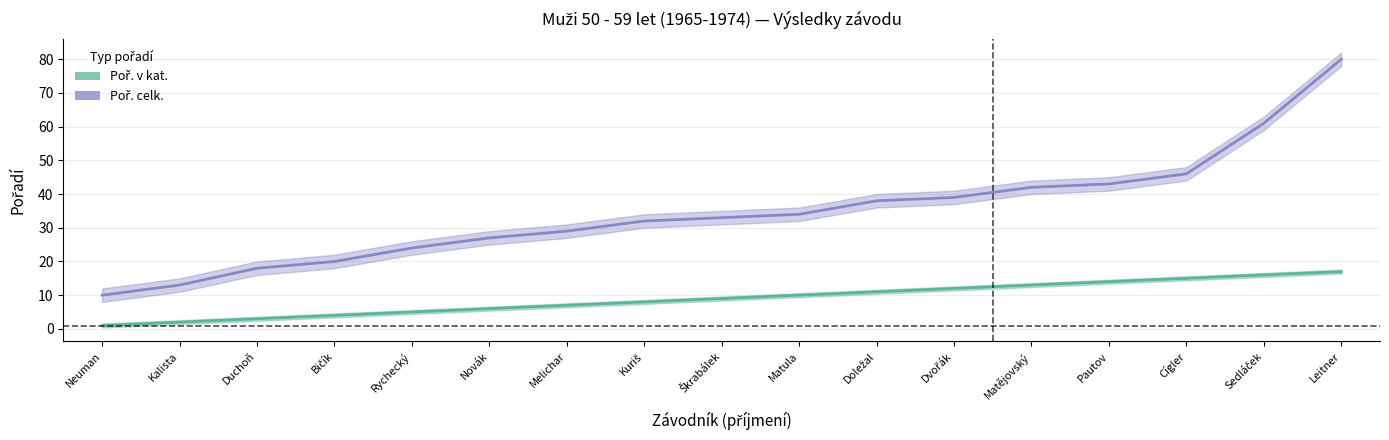

What position from the right is Duchoň?

15